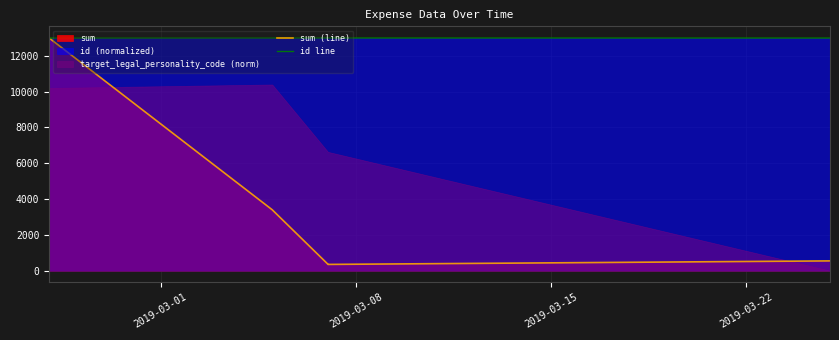

Reading right to left, extract all data points from this chart.

sum (line): 543.0	346.2	353.8	3400.0	13000.0
id line: 12995.9	12998.6	13000.0	12997.3	12994.5